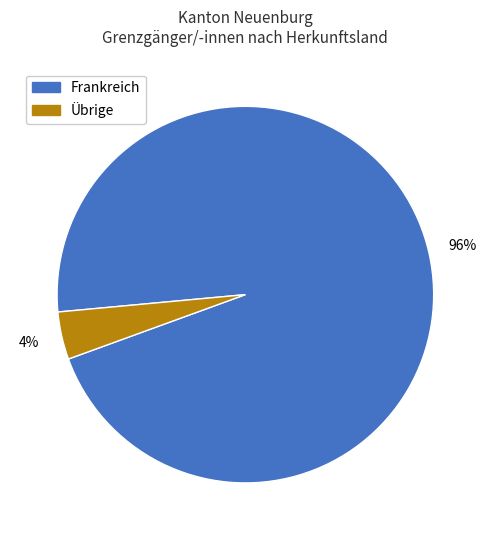

To the nearest percent, what is the difference between the largest and smallest slice percentages?

92%